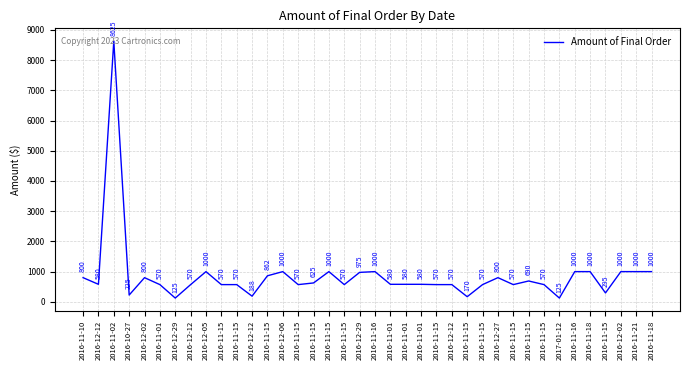

Rank the categories by value from lowest to highest.

2016-12-29, 2017-01-12, 2016-11-15, 2016-12-12, 2016-10-27, 2016-11-15, 2016-11-01, 2016-12-12, 2016-11-15, 2016-11-15, 2016-11-15, 2016-11-15, 2016-11-15, 2016-12-12, 2016-11-15, 2016-11-15, 2016-11-15, 2016-12-12, 2016-11-01, 2016-11-01, 2016-11-01, 2016-11-15, 2016-11-15, 2016-11-10, 2016-12-02, 2016-12-27, 2016-11-15, 2016-12-29, 2016-12-05, 2016-12-06, 2016-11-15, 2016-11-16, 2016-11-16, 2016-11-18, 2016-12-02, 2016-11-21, 2016-11-18, 2016-11-02